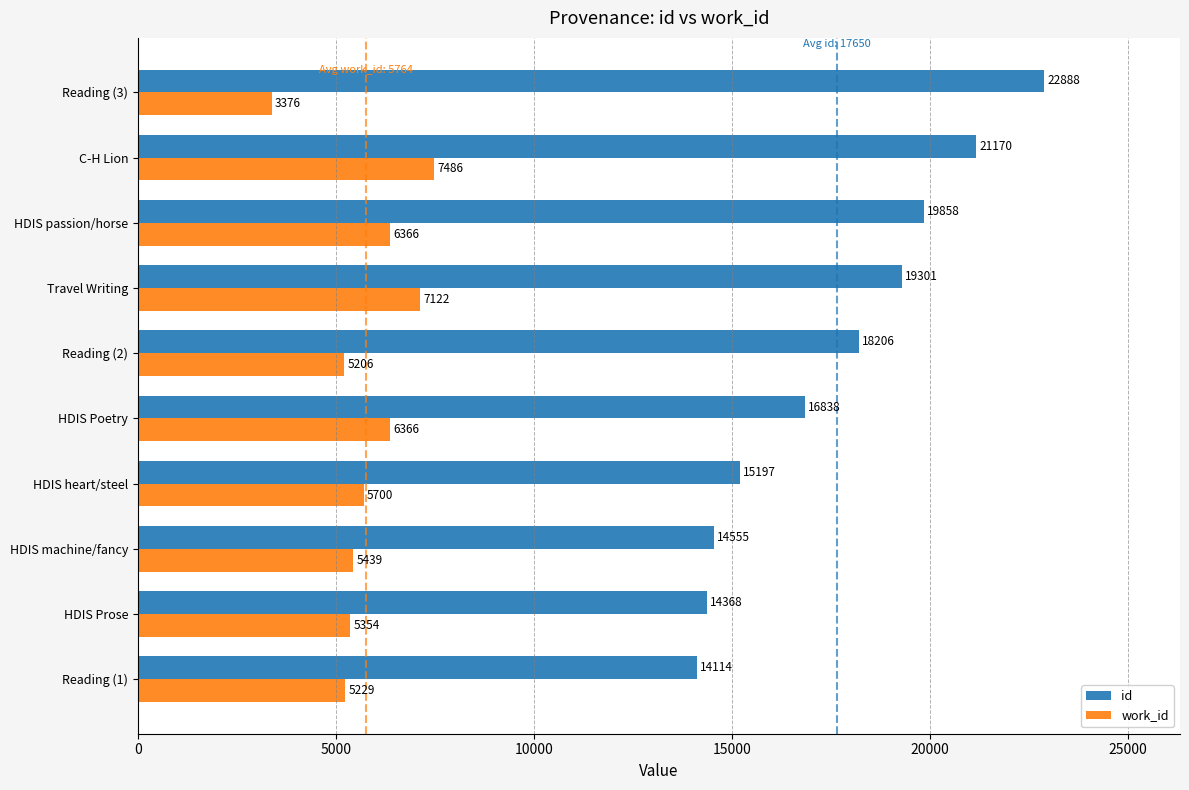

Is it true that work_id equals 5700 at HDIS heart/steel?

True